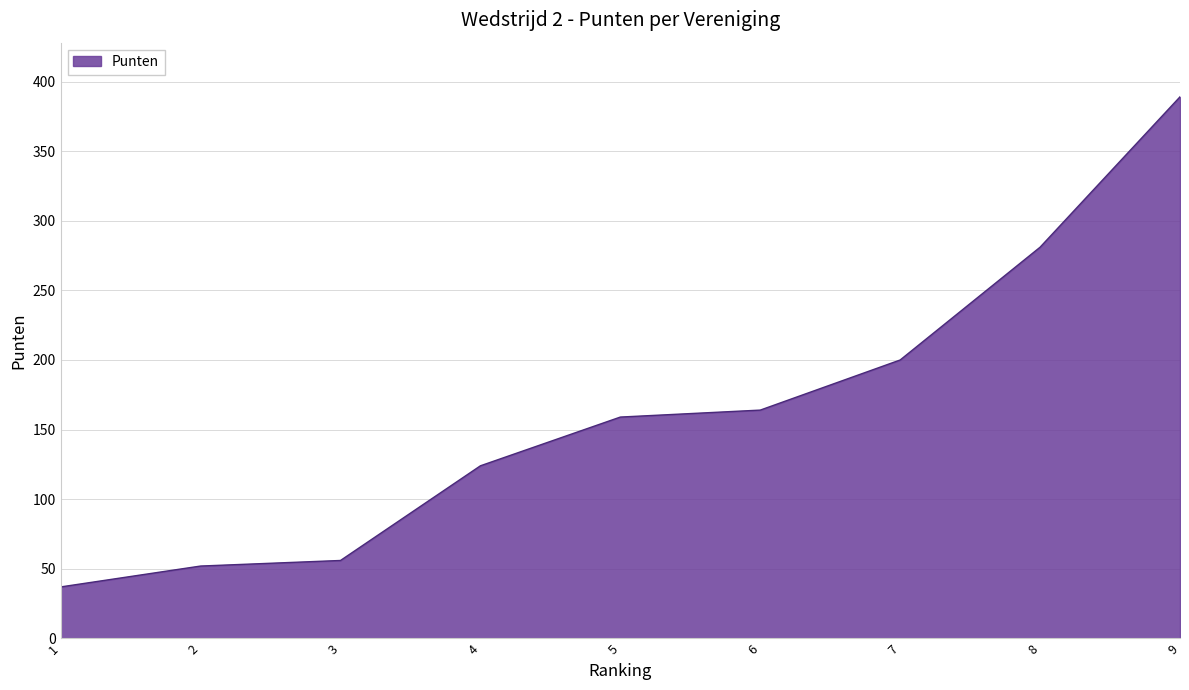

What is the ratio of the value at 8 to the value at 6?

1.7